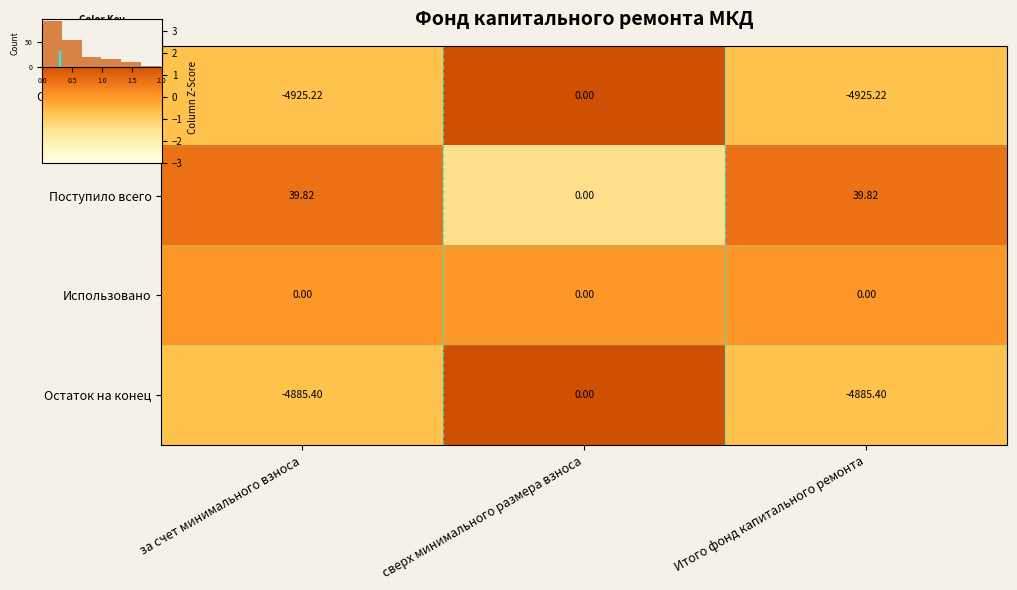

Is the value of row_1 at Итого фонд капитального ремонта greater than the value of row_2 at сверх минимального размера взноса?

Yes